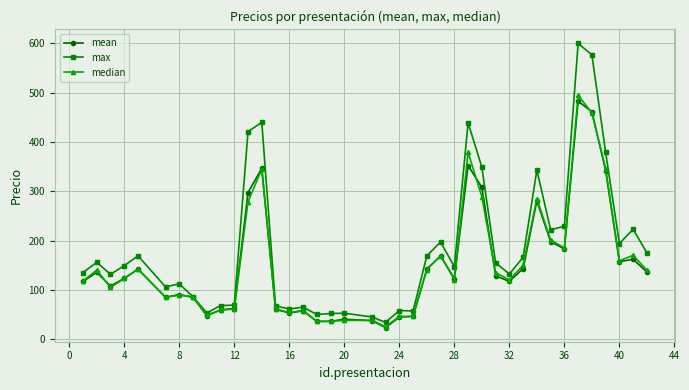

How many lines are shown in the chart?

3